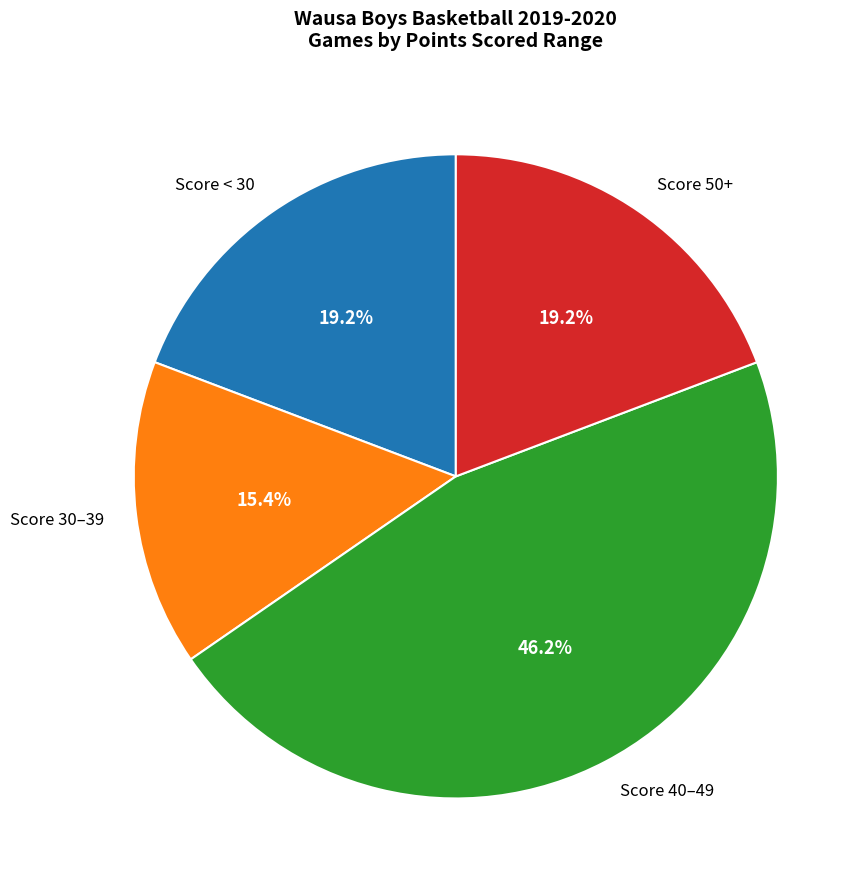

Which slice is the smallest?

Score 30–39